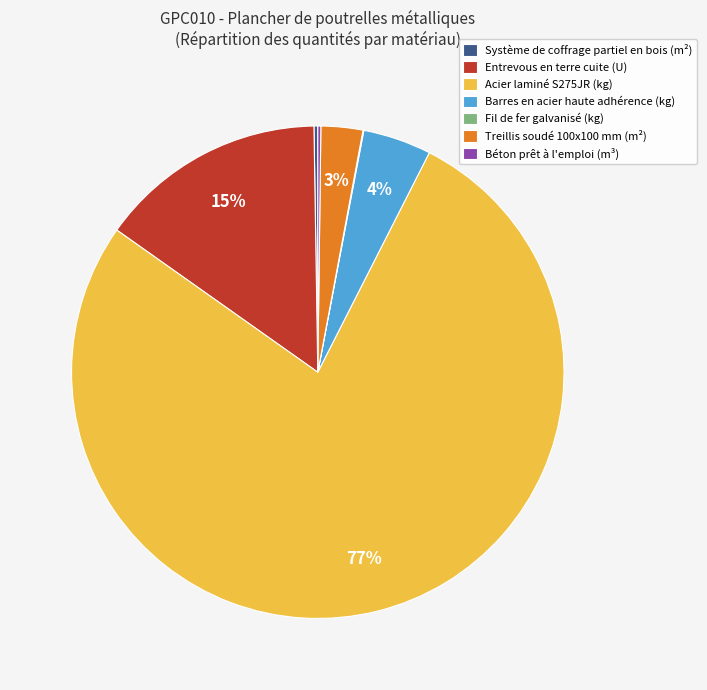

What is the largest slice in the pie chart?

Acier laminé S275JR (kg)